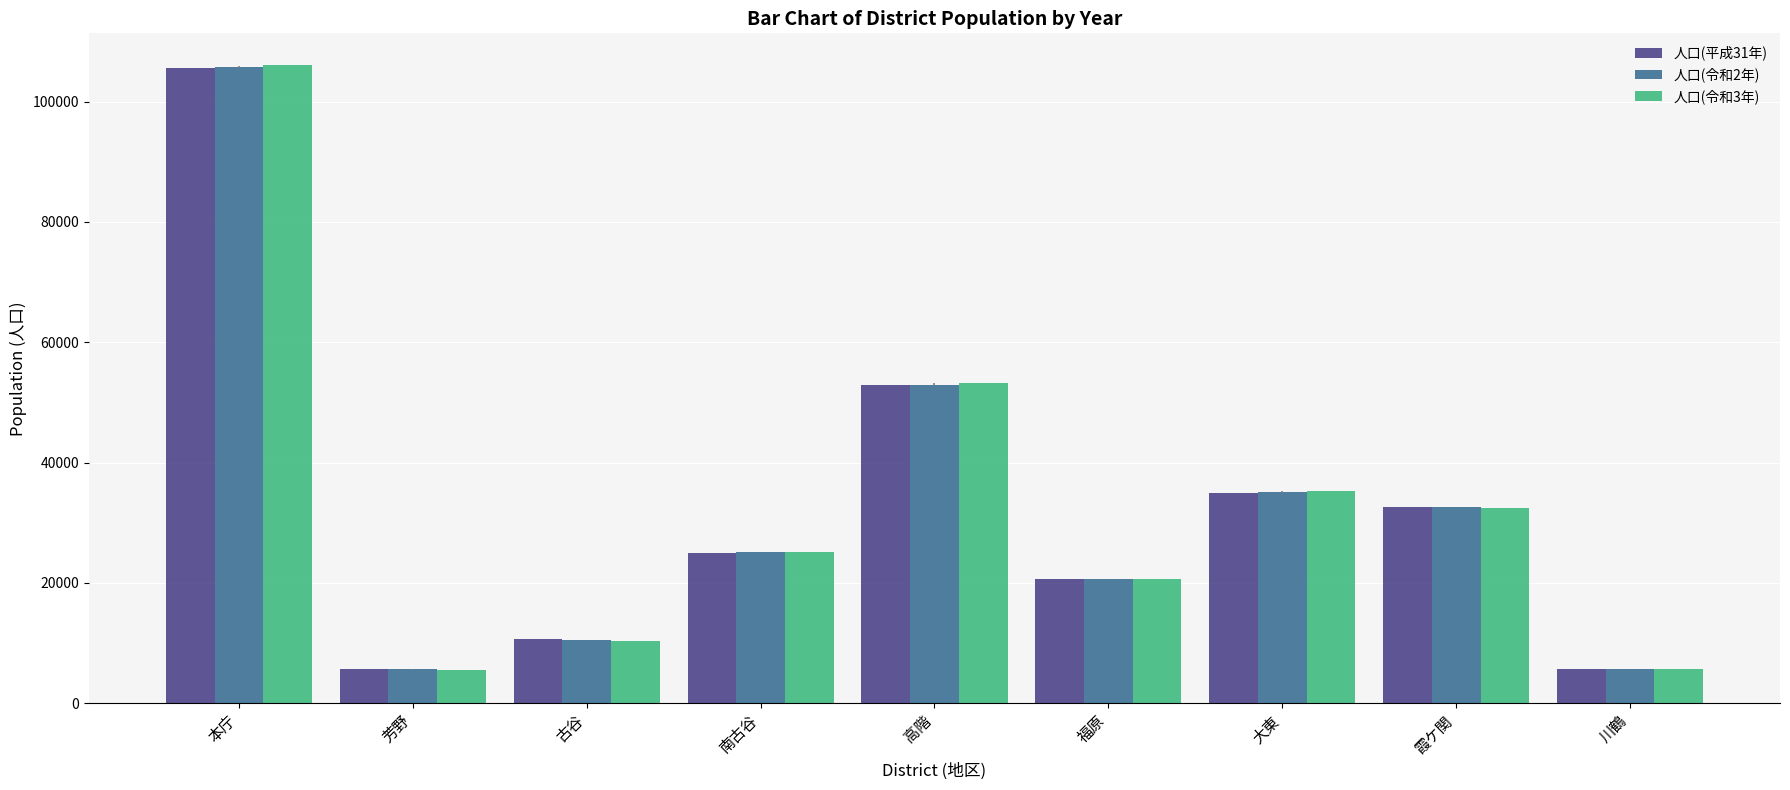

Read the 人口(令和2年) value at 芳野, to the nearest 10.

5630